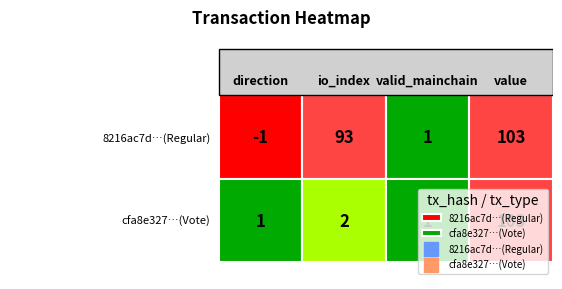

True or false: 8216ac7d2e7cb5dfc4e7f2d22f6159ab481d225 has a value of 1 at valid_mainchain.

False